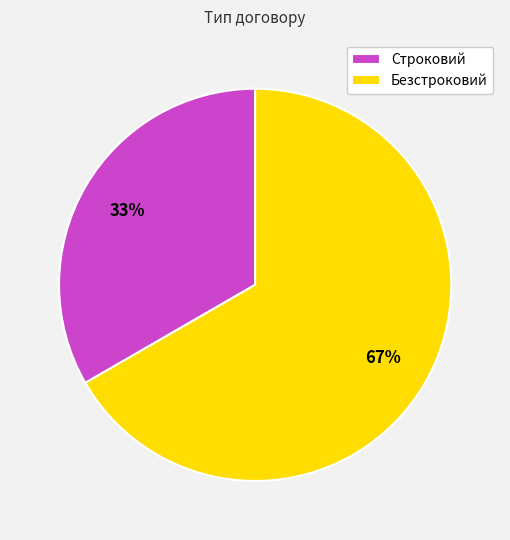

How many slices are in this pie chart?

2